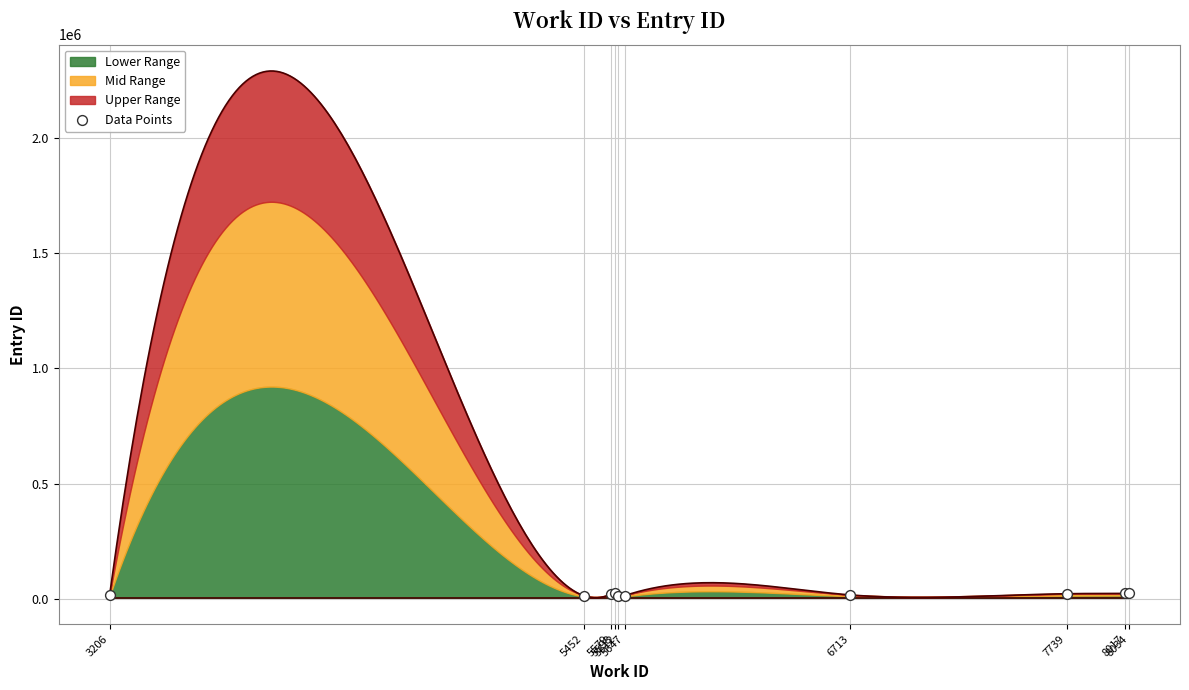

What is the ratio of the value at 5598 to the value at 8034?

1.0